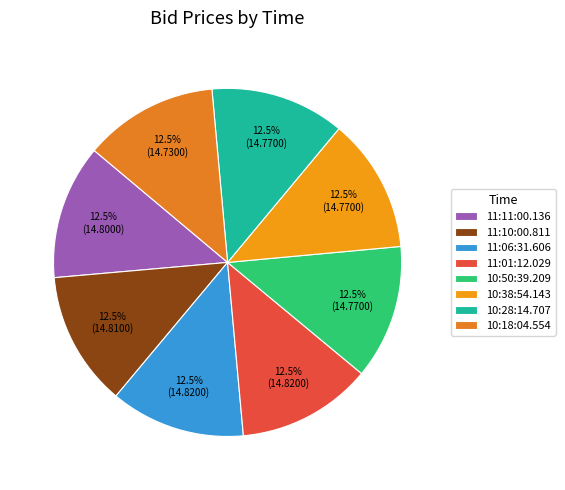

How many slices are in this pie chart?

8